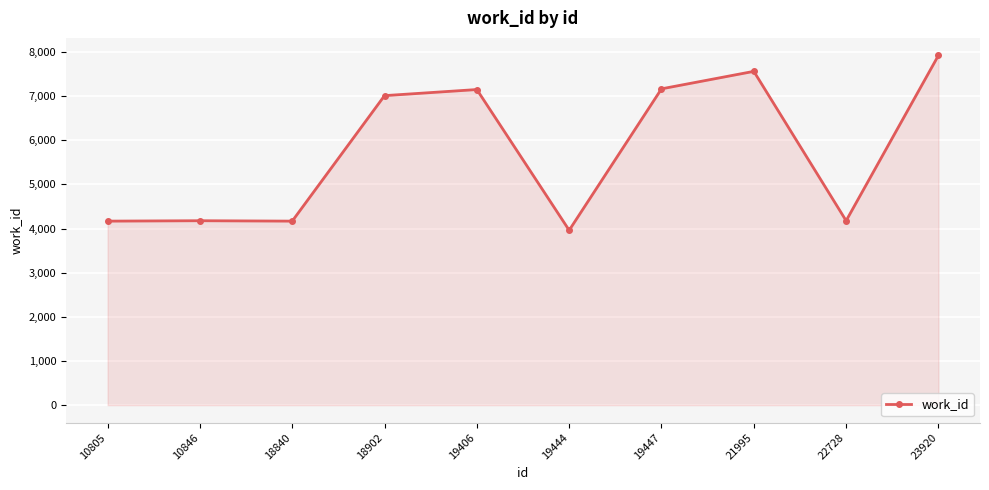

The value at 10846 is 2615. True or false?

False